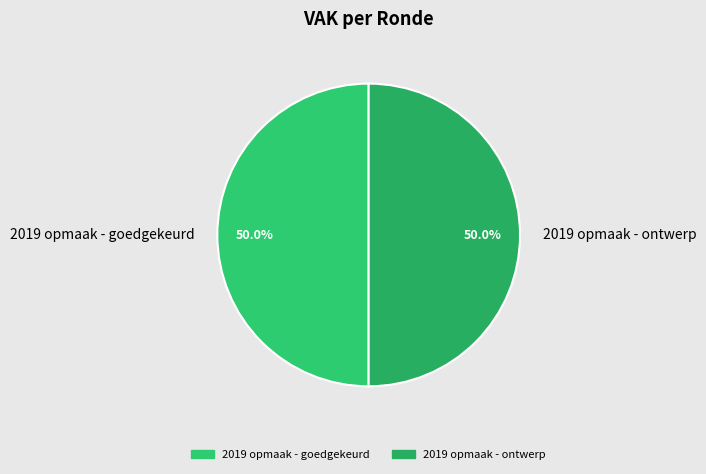

Approximately how many times larger is the value at 2019 opmaak - ontwerp compared to 2019 opmaak - goedgekeurd?

1.0